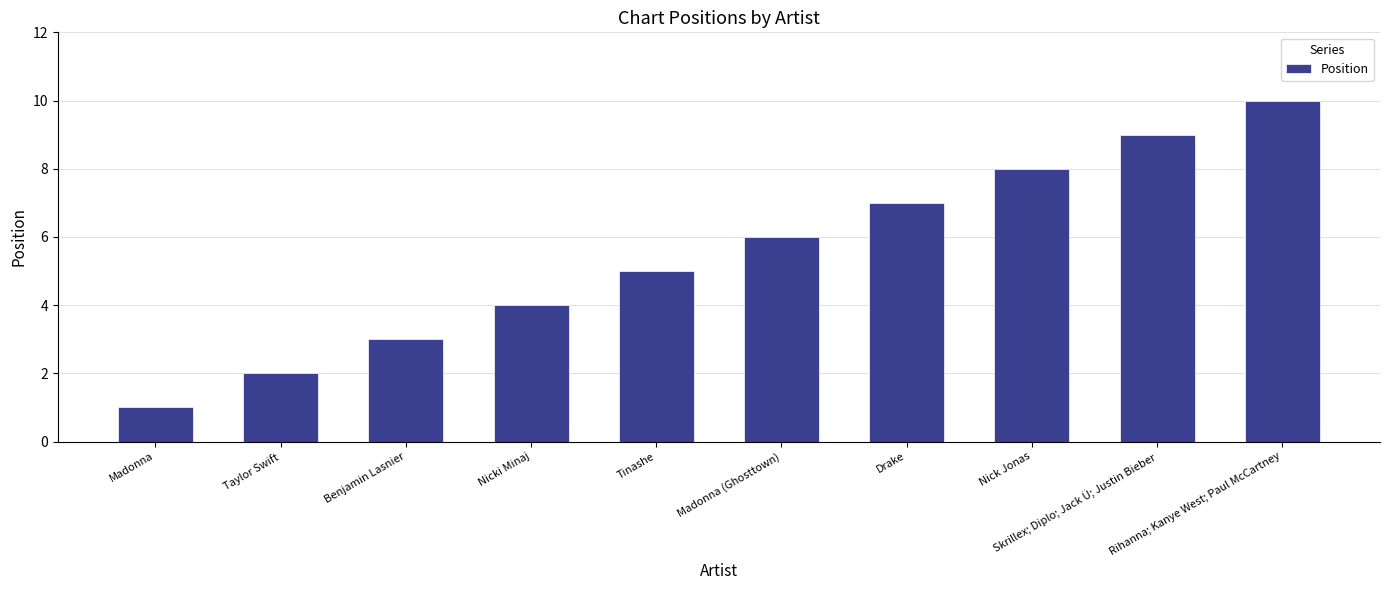

What is the change in value from Taylor Swift to Nicki Minaj?

+2